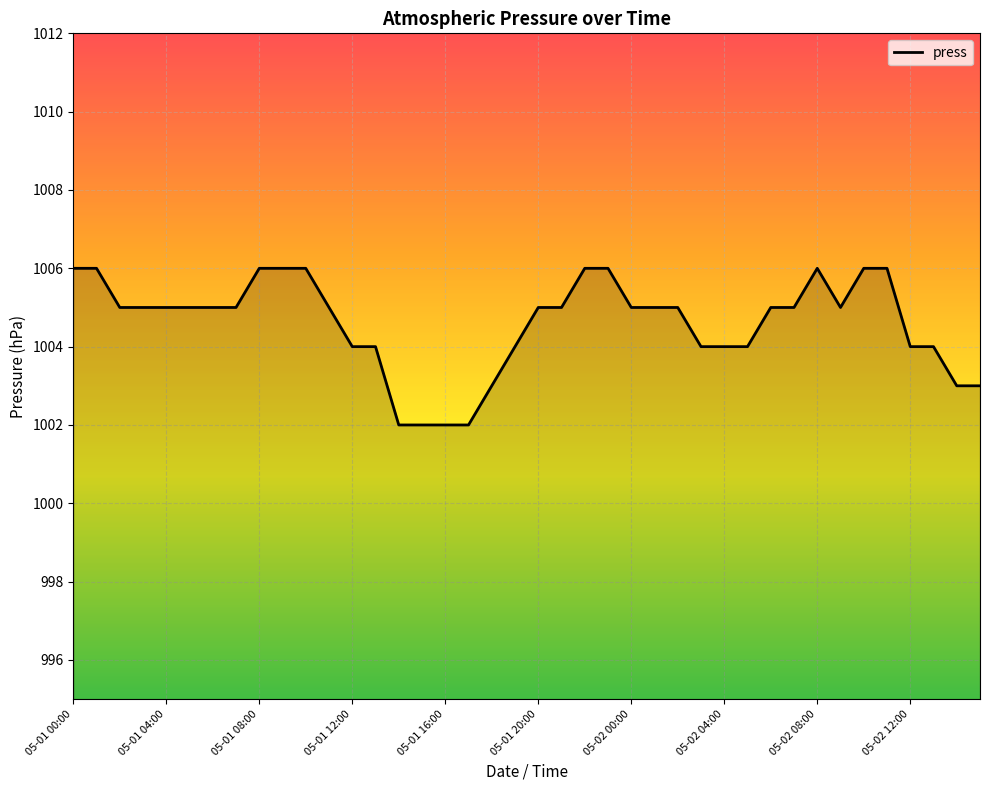

What is the minimum value shown in the chart?

1002